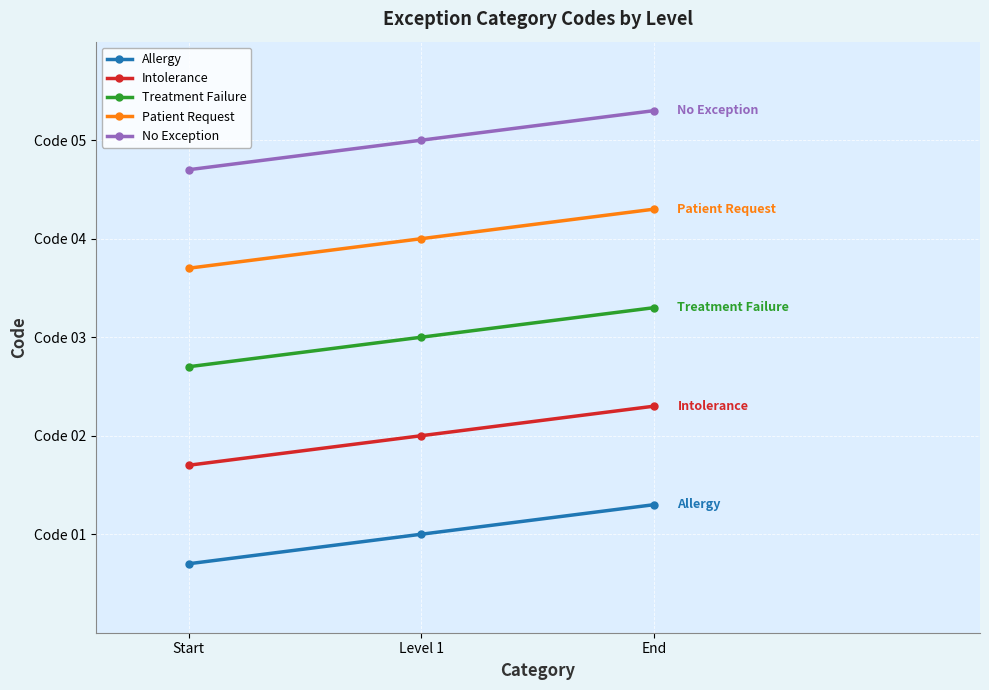

What are all the series names shown in the legend?

Allergy, Intolerance, Treatment Failure, Patient Request, No Exception